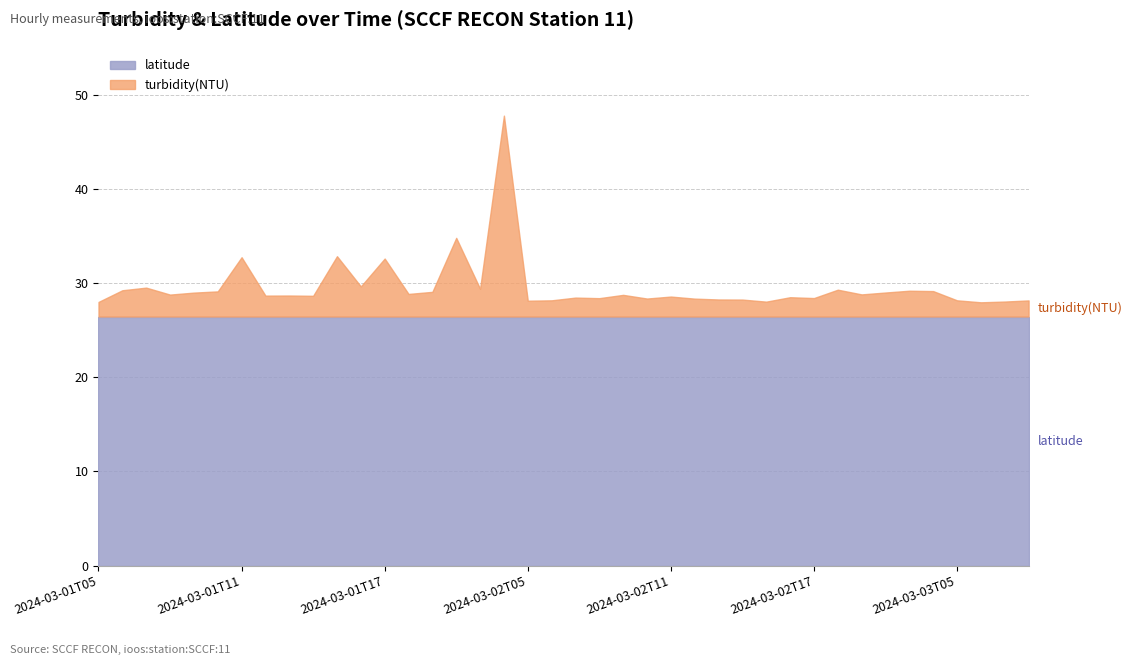

What is the approximate value of turbidity(NTU) at 2024-03-02T06?

1.7